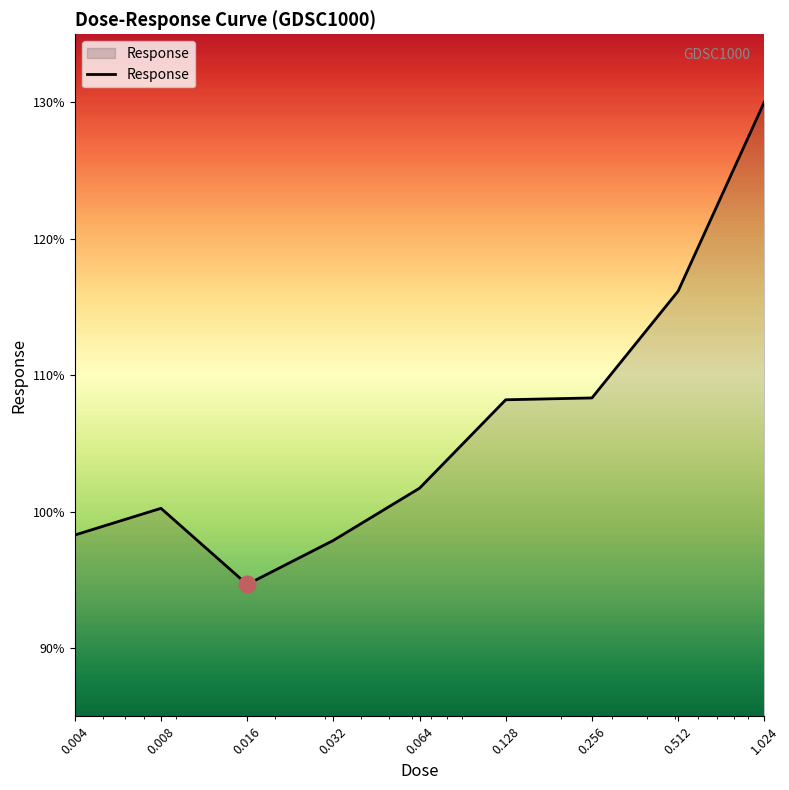

What is the greatest value displayed?

130.0